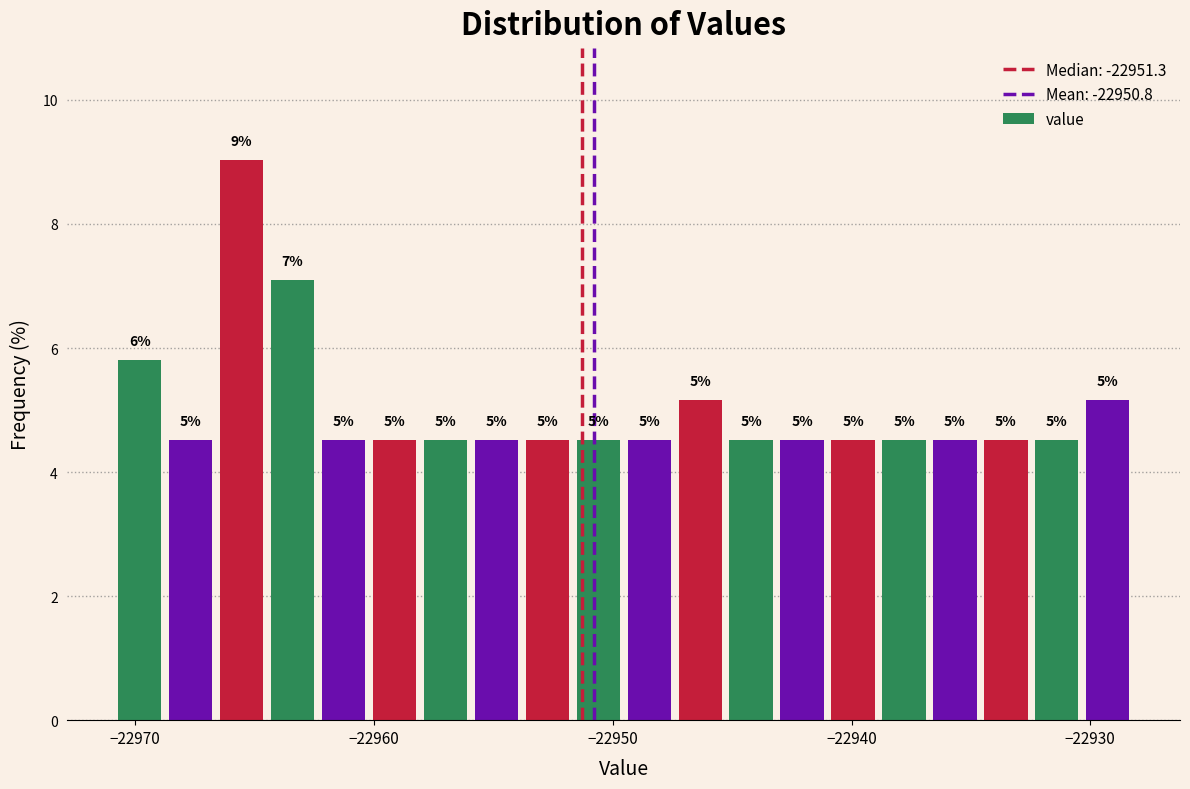

Read against the x-axis, roughly where is the centre of the tallest bar?

-22966